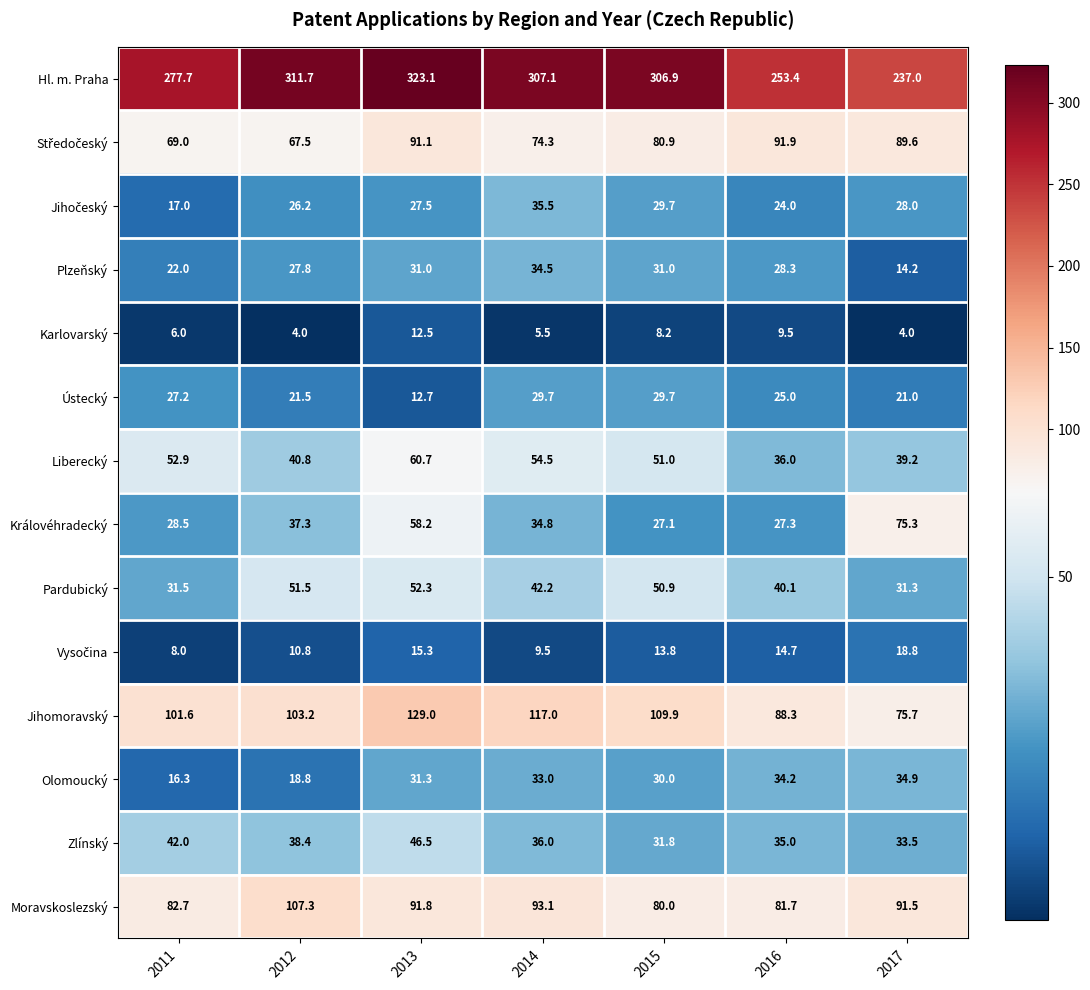

What is the maximum value shown in the chart?

323.1